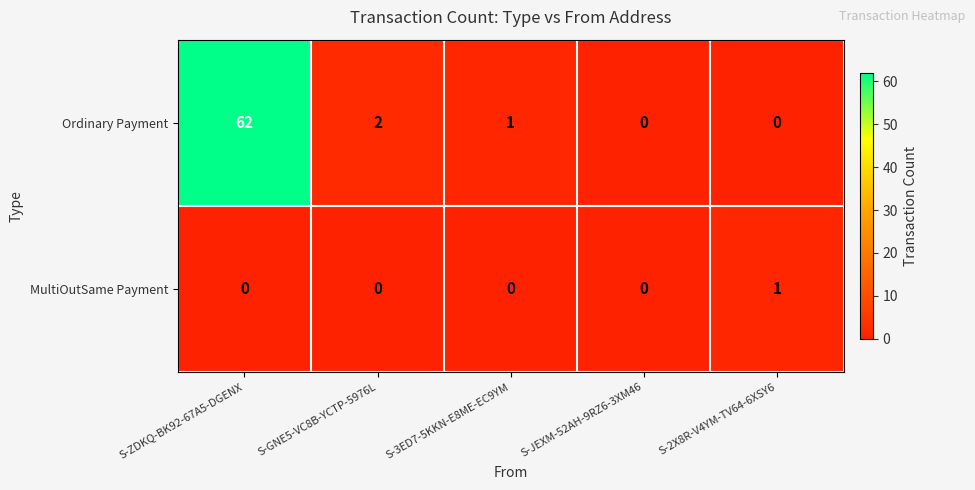

Count the number of categories in the chart.

5